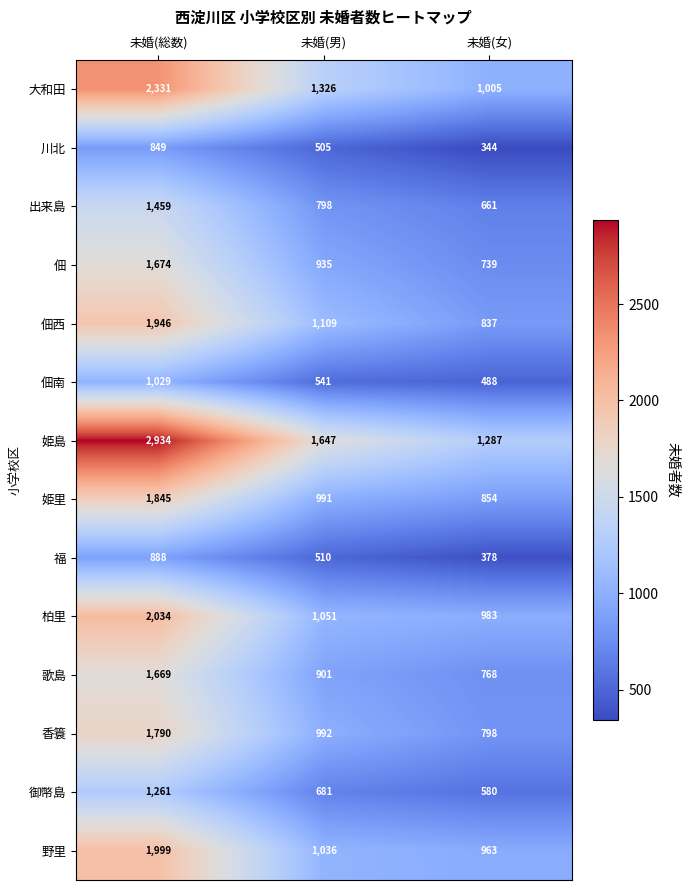

What is the average value of the 大和田 series?

1554